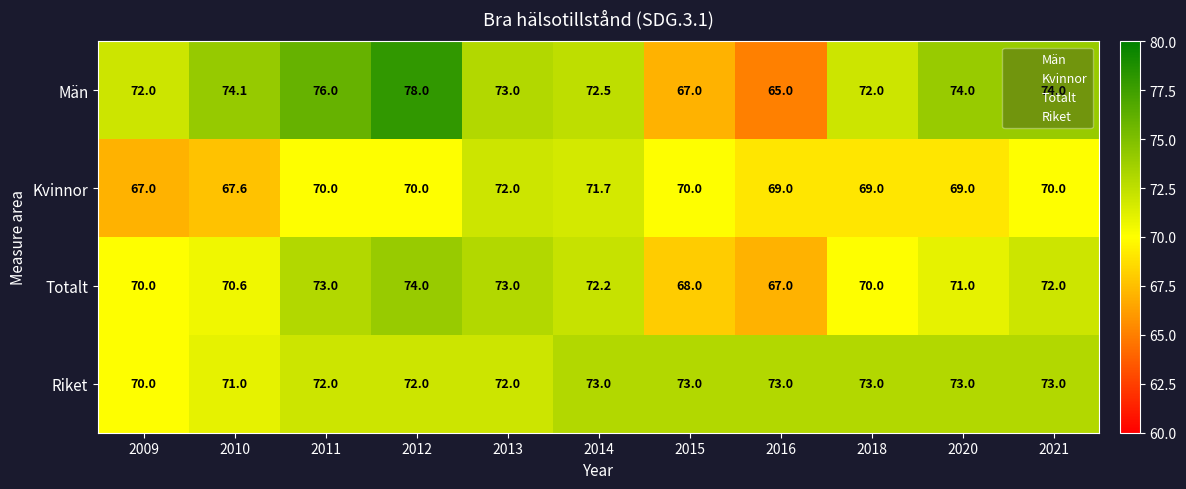

The value of Riket at 2013 is 34.8. True or false?

False